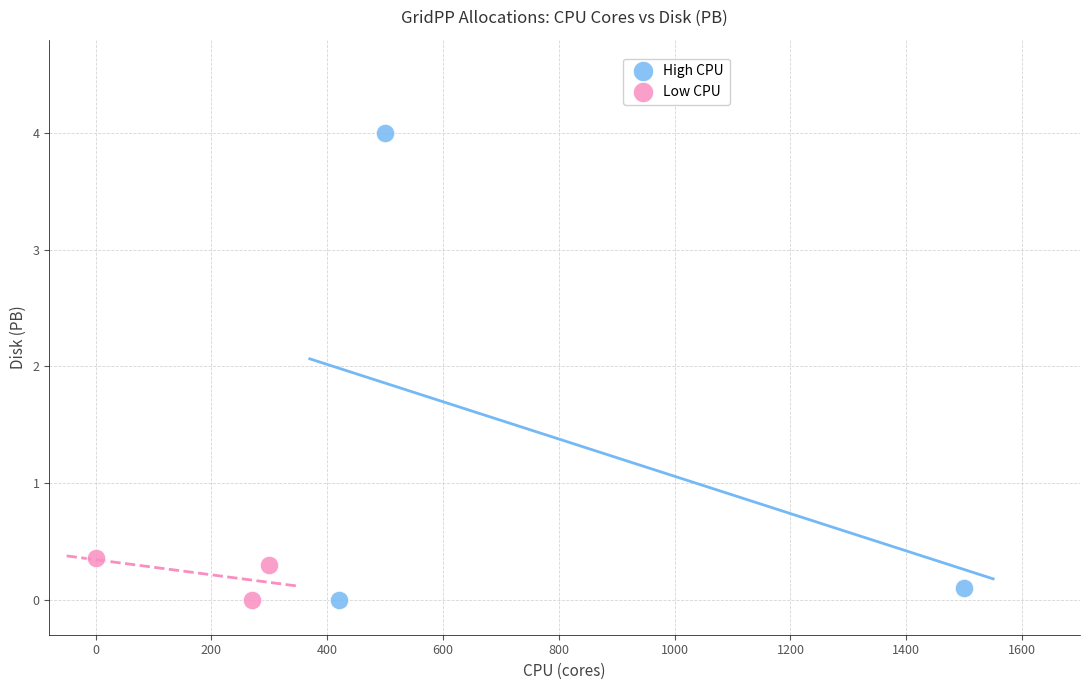

Which series has the widest spread of Y values?

High CPU